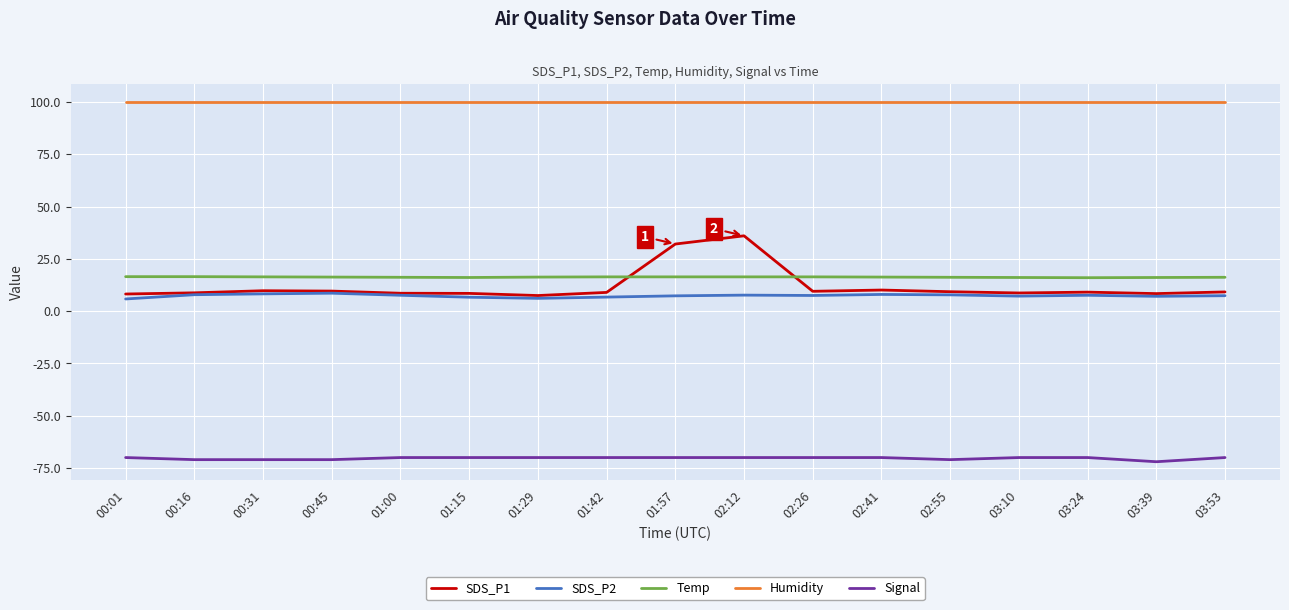

What is the sum of the SDS_P2 values at 03:39 and 01:57?

14.4